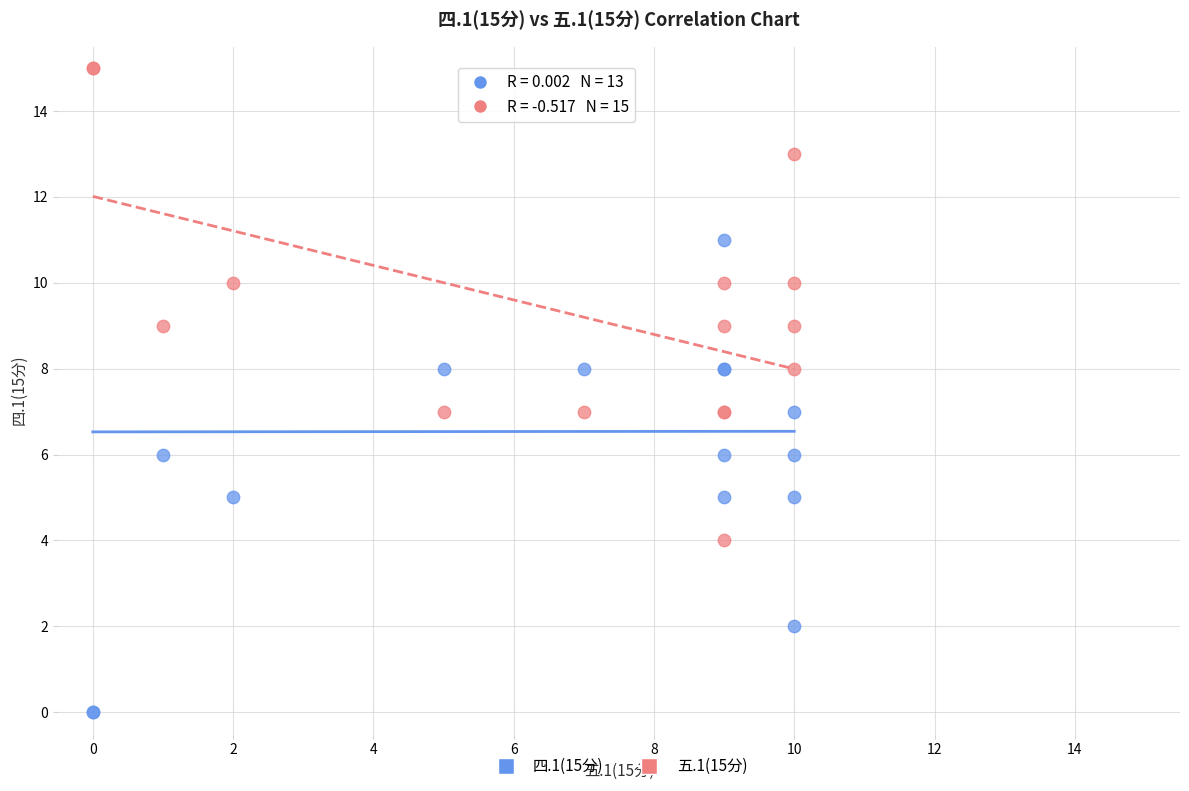

Which series contains the lowest Y value?

四.1(15分)